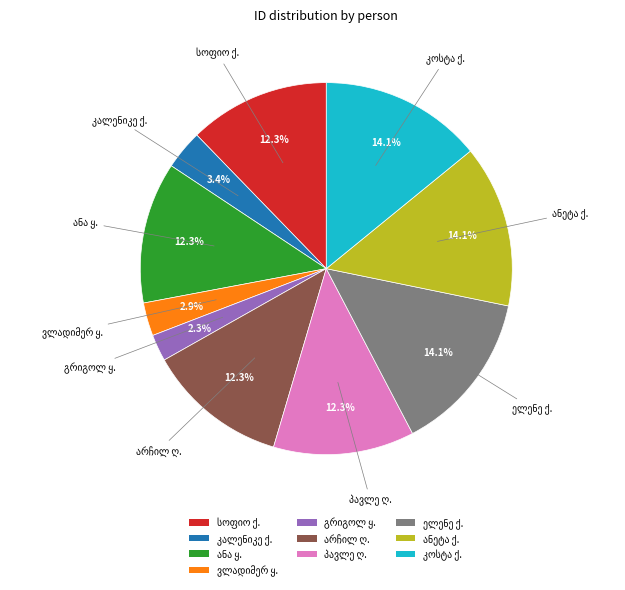

Count the number of slices in the pie.

10